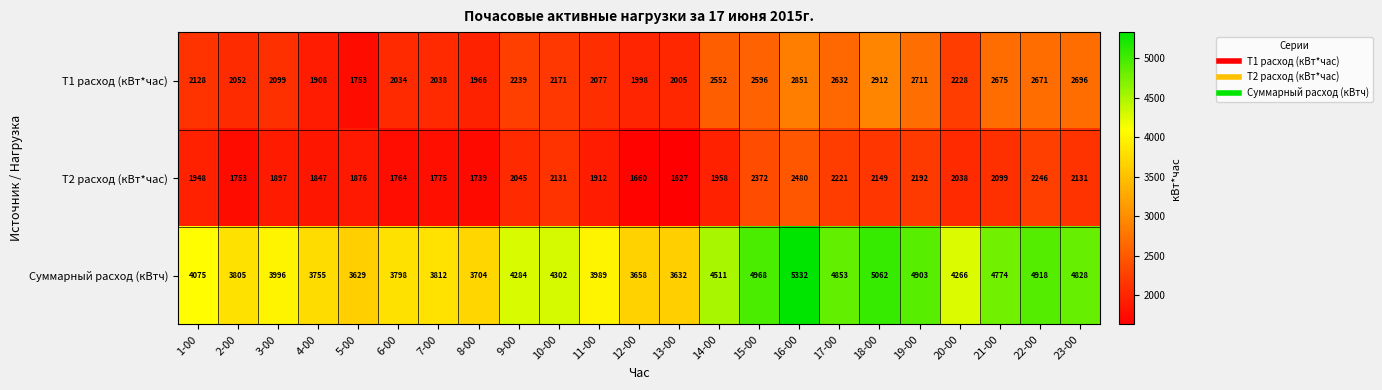

Count the number of data series in this chart.

3